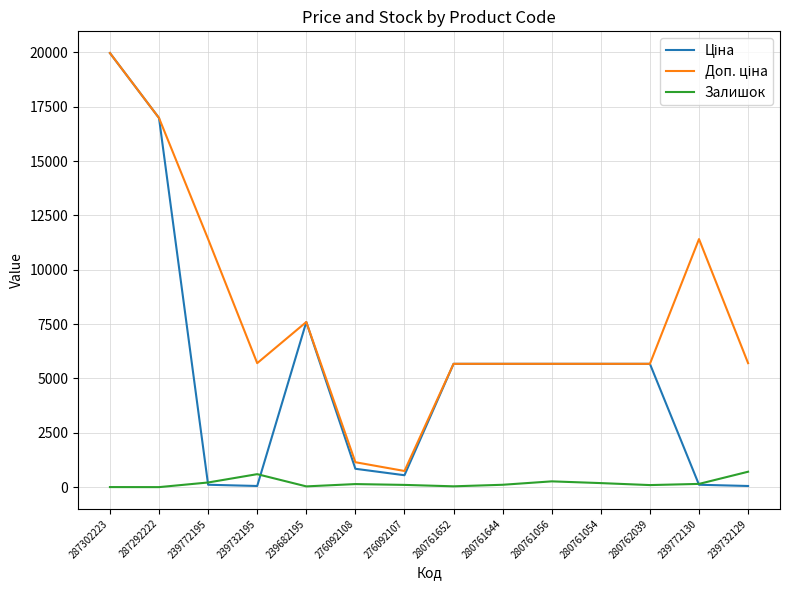

What is the total value across all series at 280761056?

11617.6